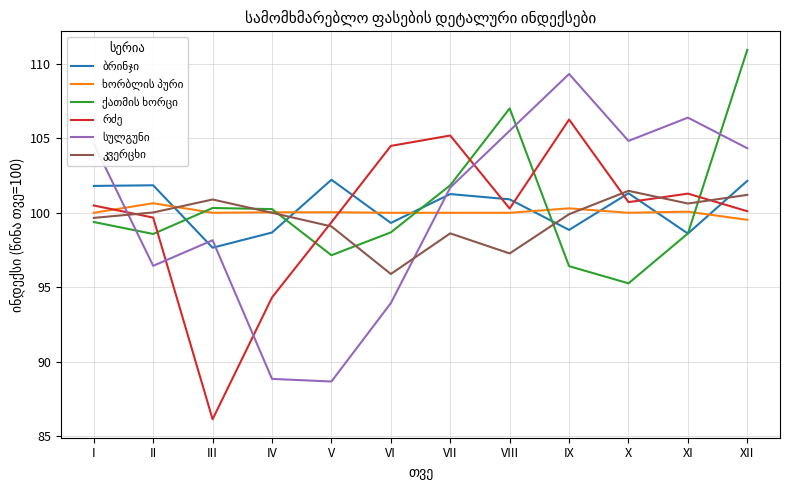

What is the difference between the highest and lowest values at XI?

7.8